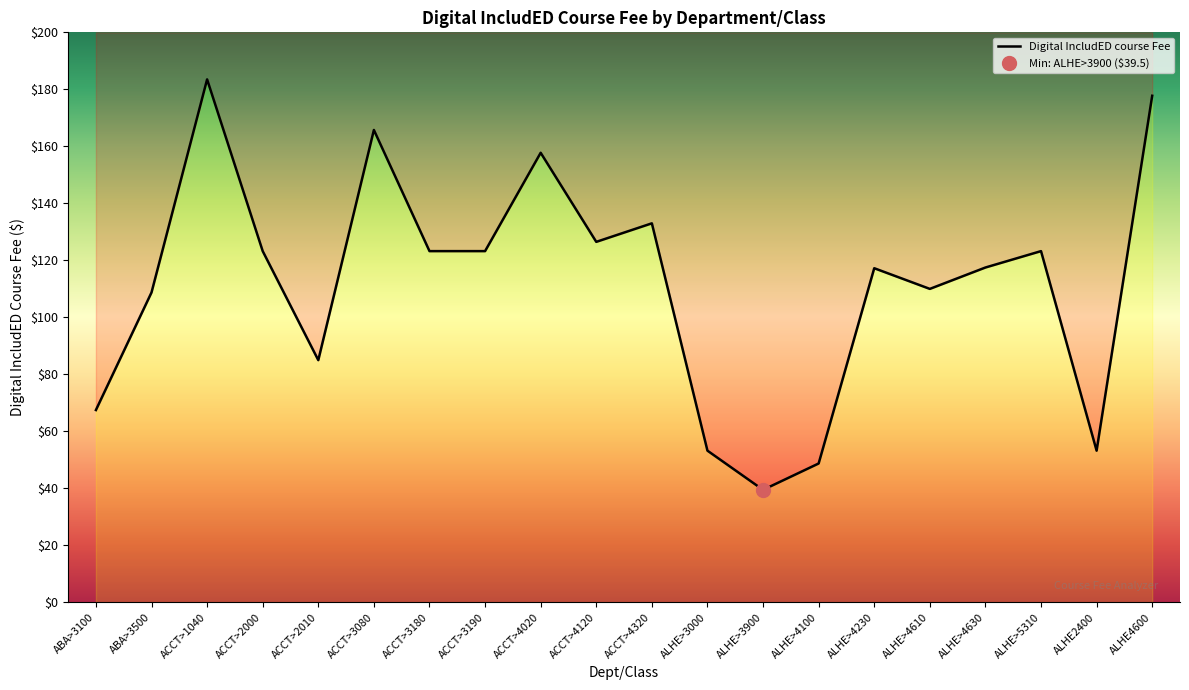

Reading right to left, list all the values displayed in this chart.

177.8	53.2	123.2	117.5	110.0	117.2	48.8	39.5	53.2	133.0	126.5	157.8	123.2	123.2	165.8	85.0	123.2	183.5	108.8	67.5